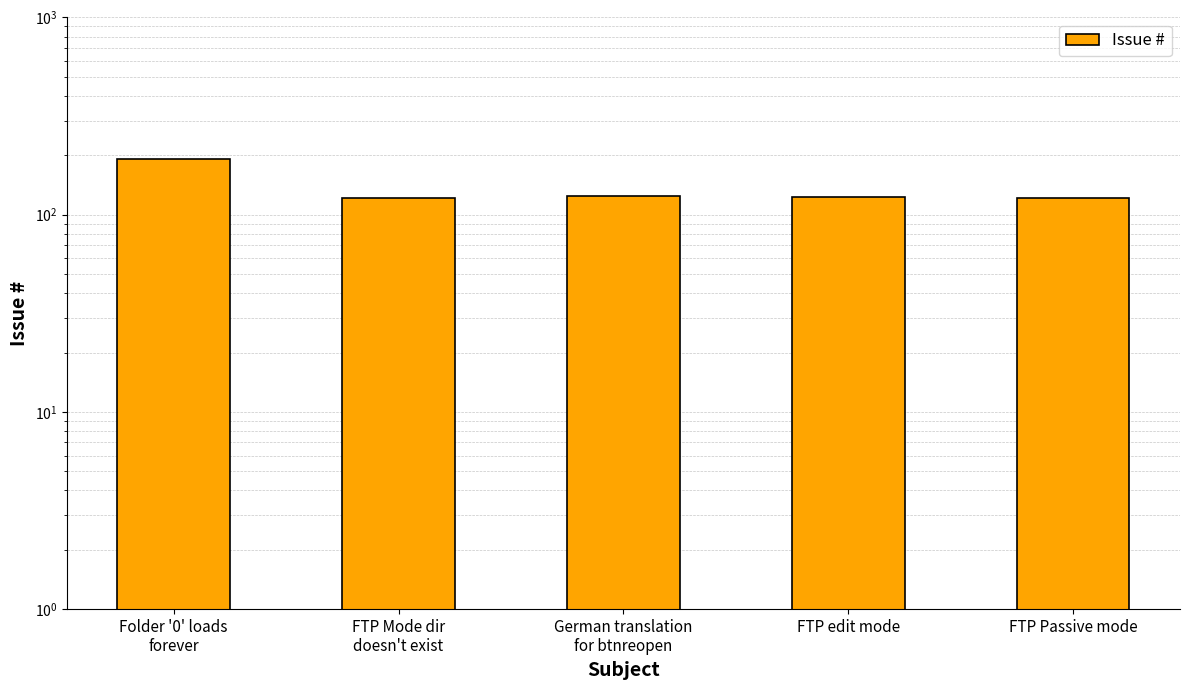

What is the label of the 2nd bar from the right?

FTP edit mode